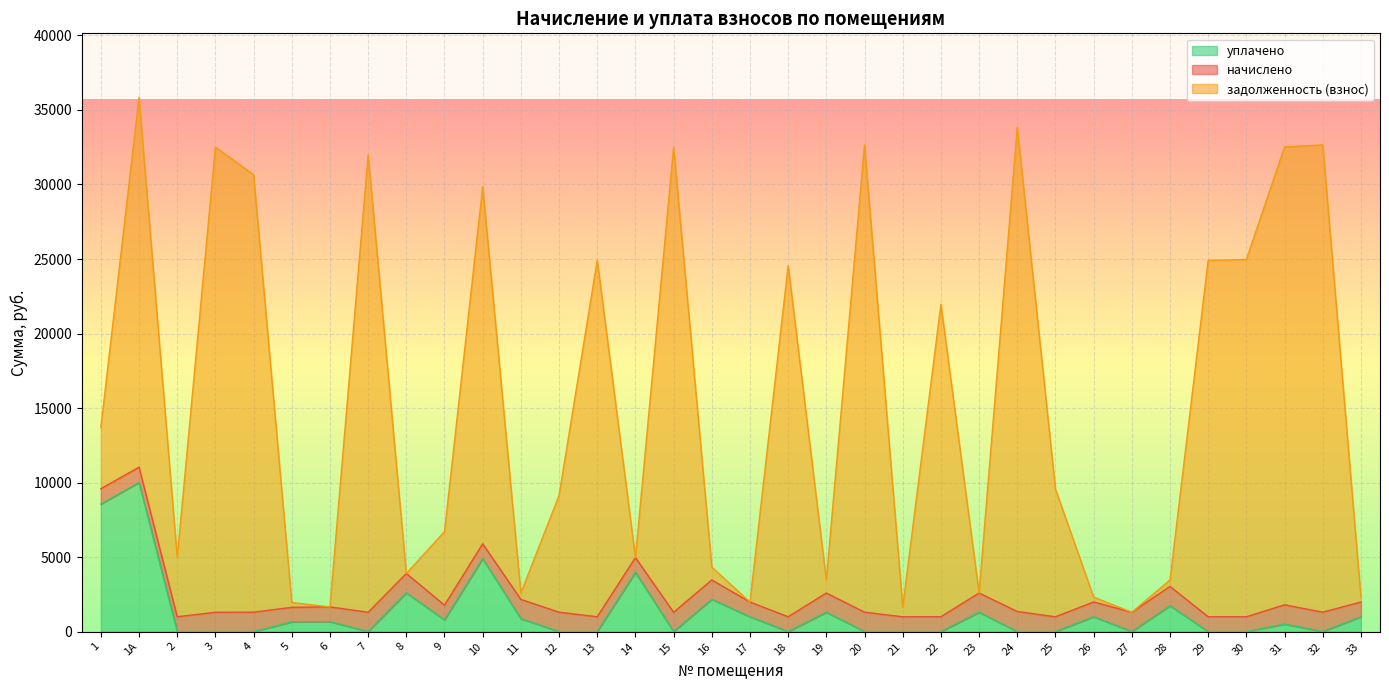

Does the chart display data point markers on the line(s)?

No